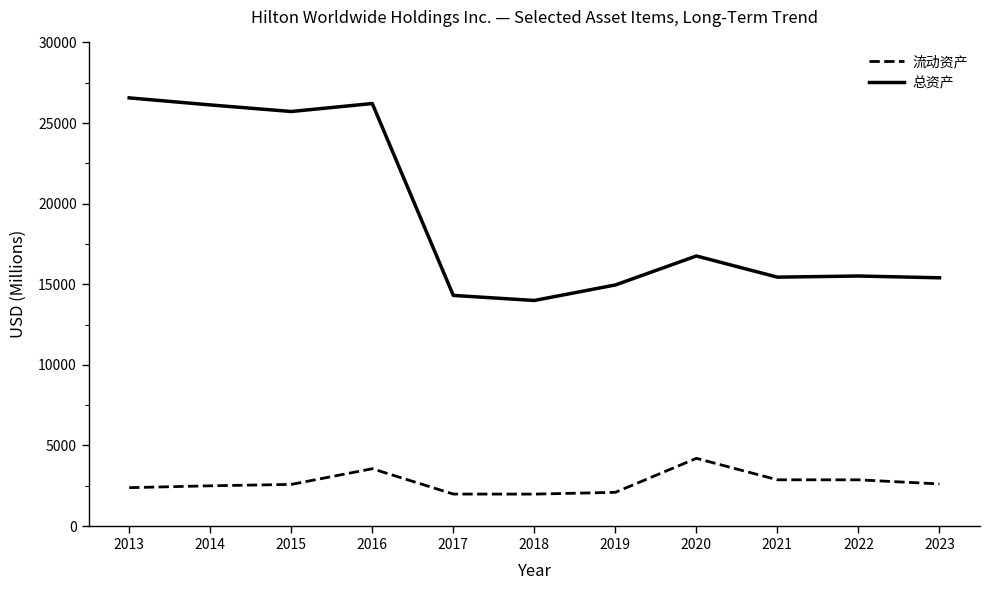

What are all the series names shown in the legend?

流动资产, 总资产